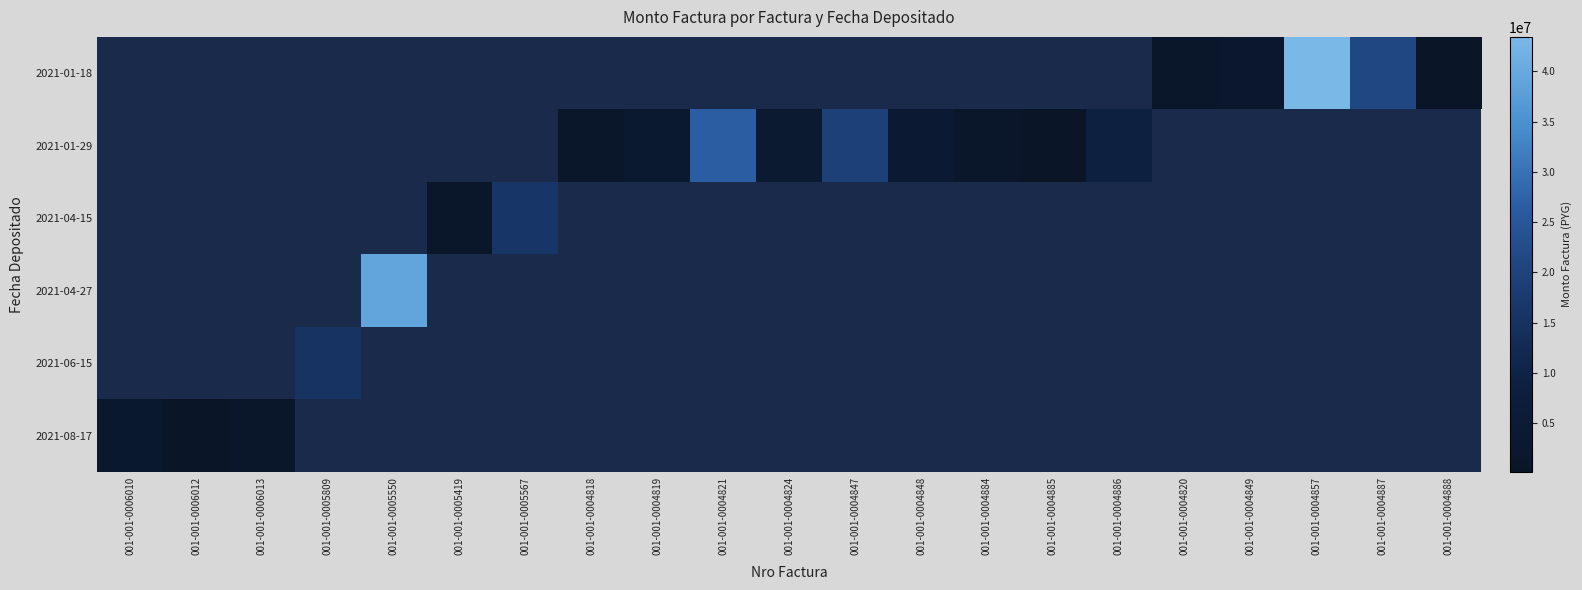

What is the difference between the highest and lowest values at 001-001-0005567?

16184800